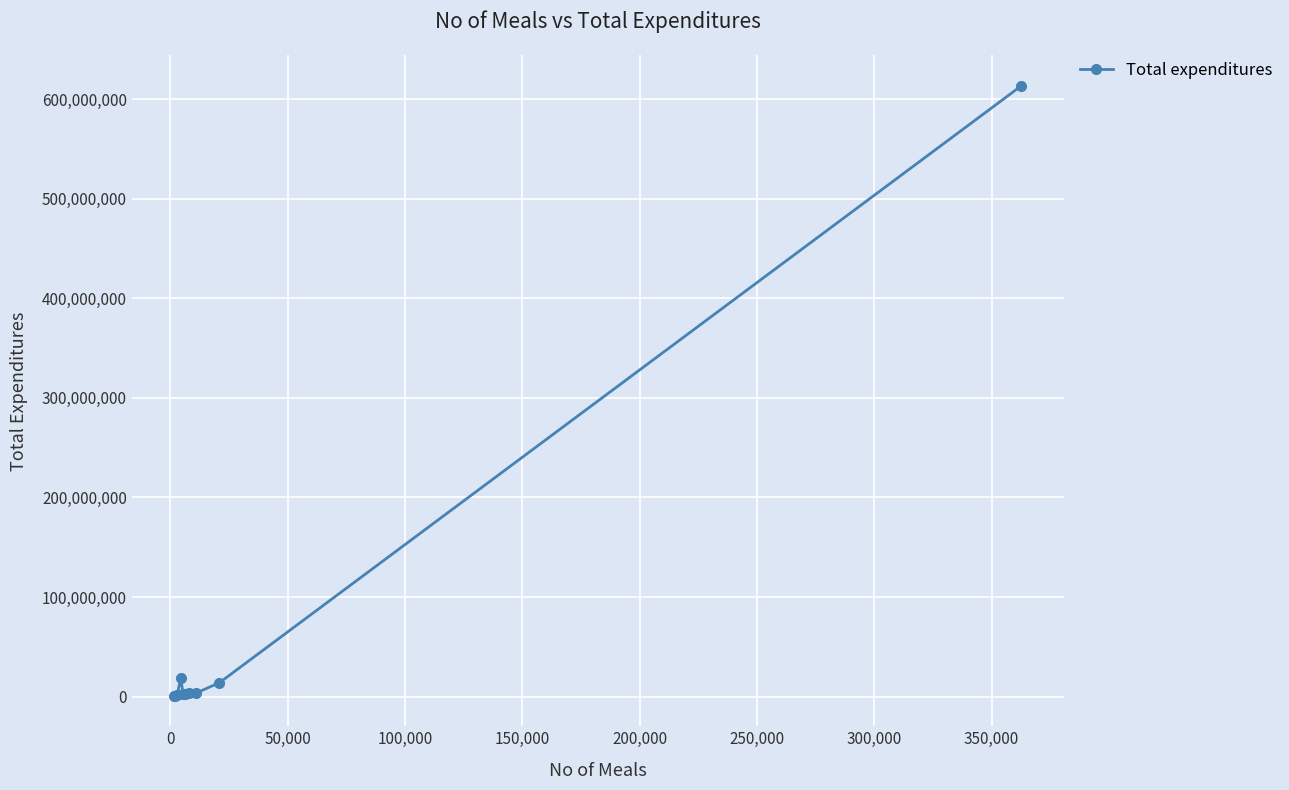

What is the maximum value shown in the chart?

613338780